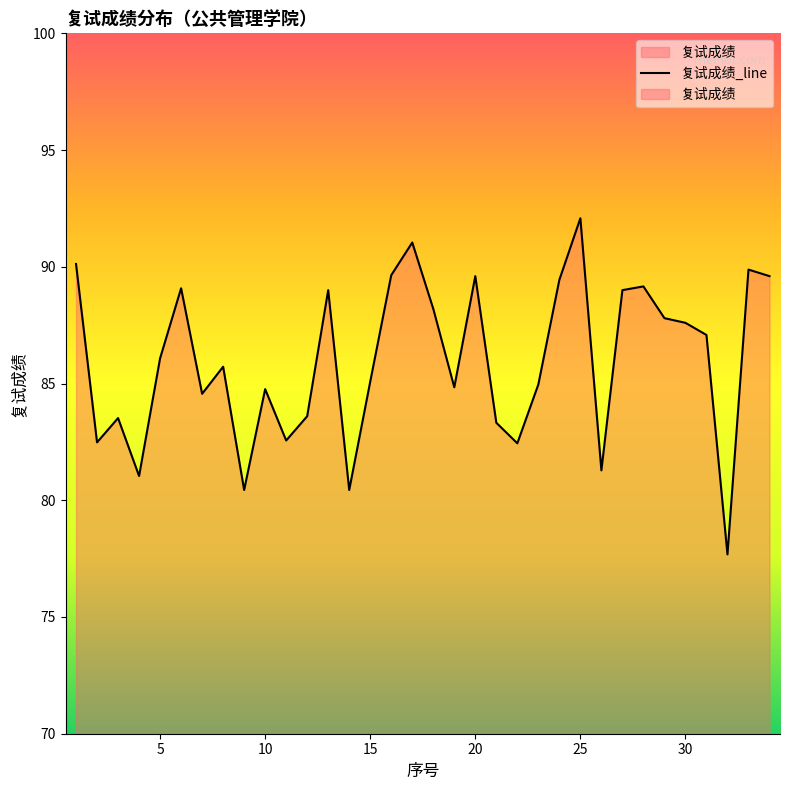

List the labels in order of value, smallest first.

32, 9, 14, 4, 26, 22, 2, 11, 21, 3, 12, 7, 10, 19, 23, 15, 8, 5, 31, 30, 29, 18, 13, 27, 6, 28, 24, 20, 34, 16, 33, 1, 17, 25